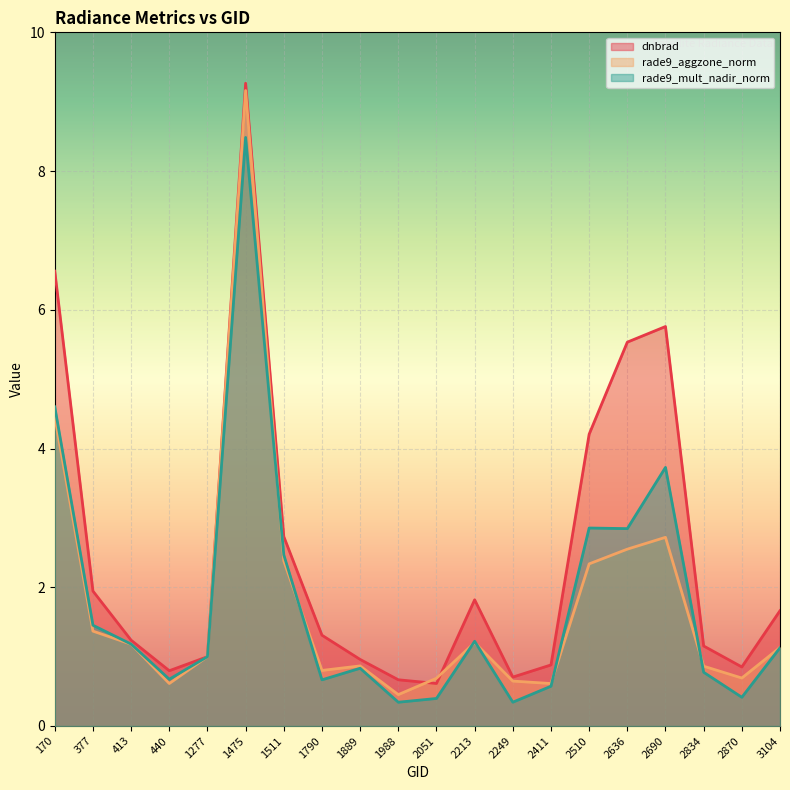

True or false: dnbrad has a value of 5.8 at 2690.

True